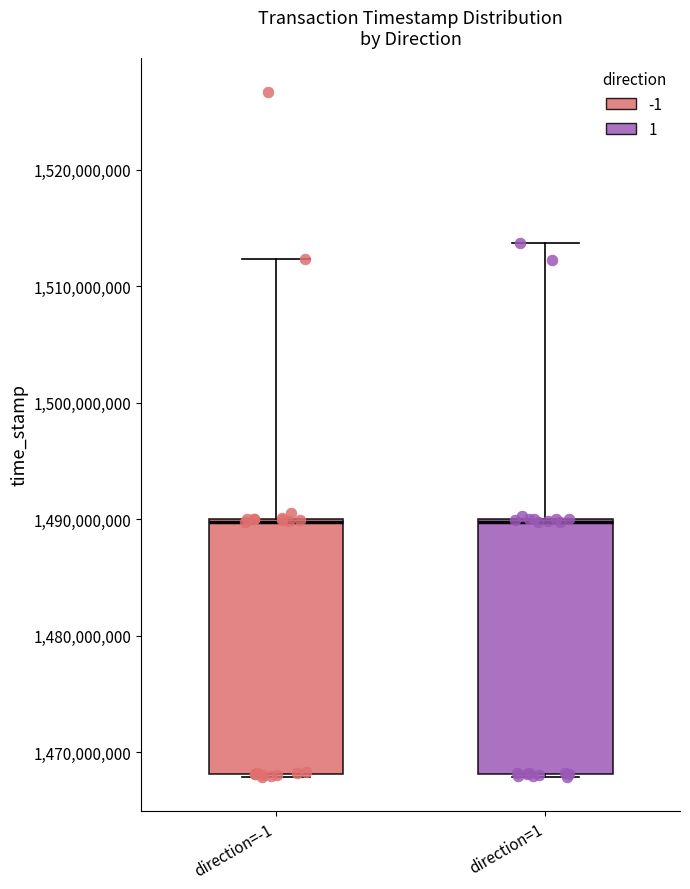

Where is the lower edge of the box for direction=-1 on the y-axis? The values are not printed on the chart, so give them approximately, as read against the axis.

1468000000